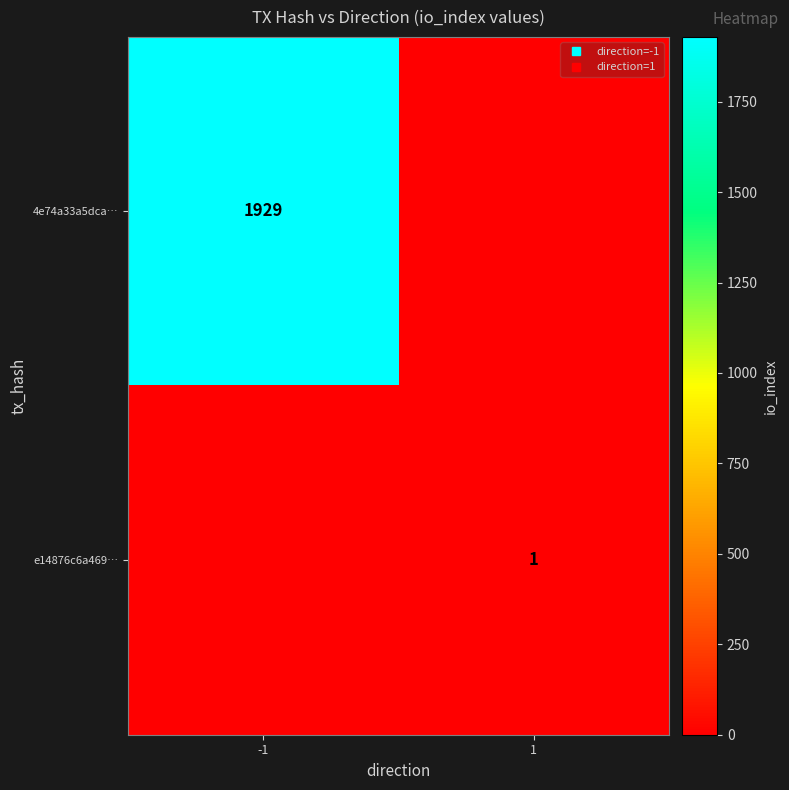

Which series has the largest range (max minus min)?

4e74a33a5dca…